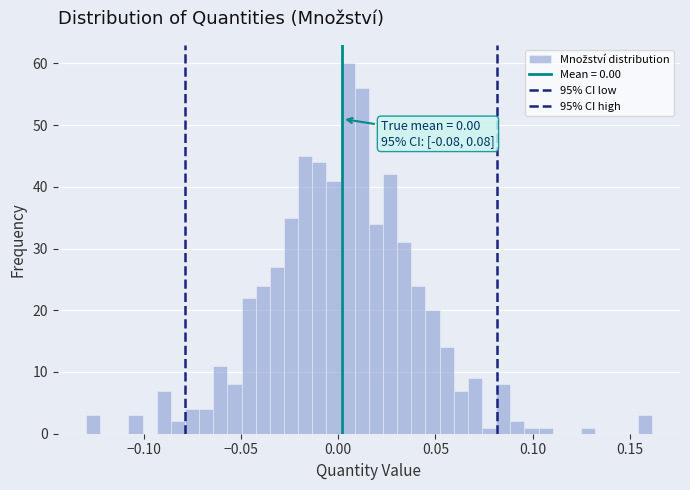

Around what value on the x-axis is the tallest bar? Give the approximate position of its centre, as read against the axis.

0.005